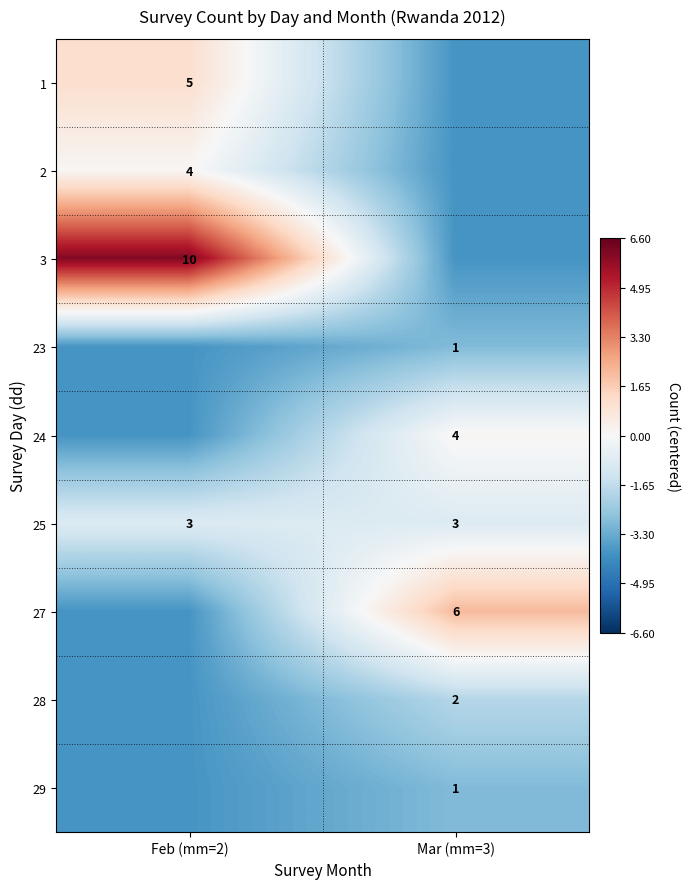

The value of 2 at Feb (mm=2) is 6.8. True or false?

False